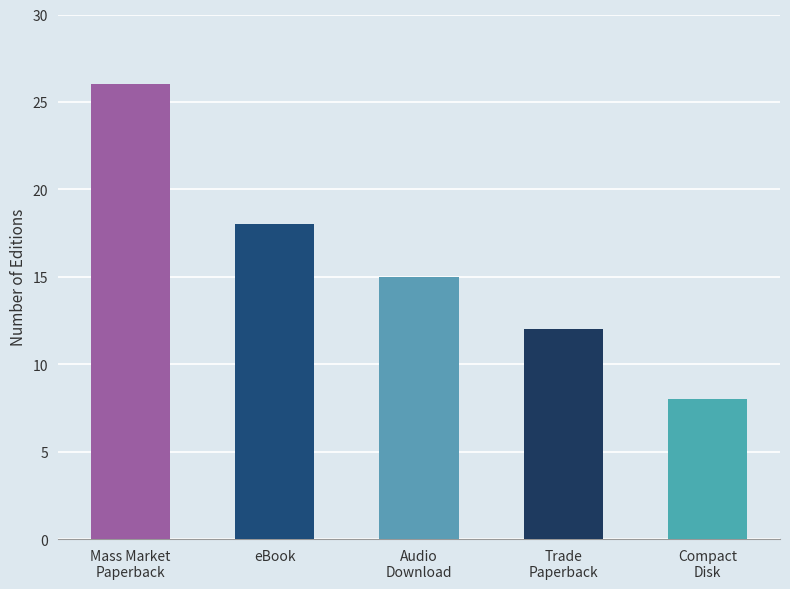

Count the number of values greater than 15.

2